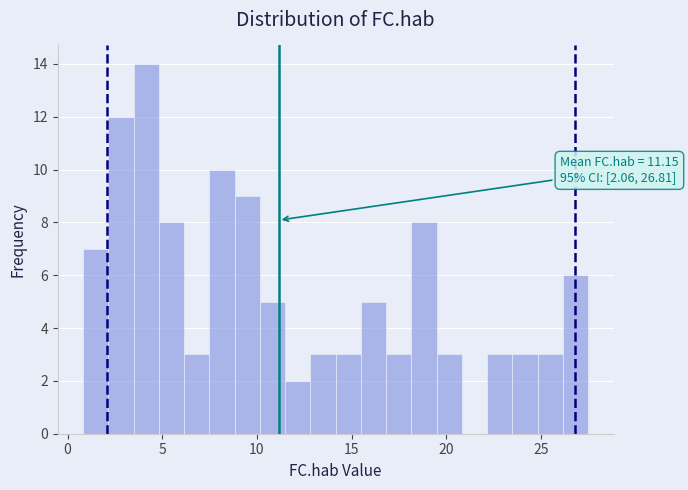

Read against the x-axis, roughly where is the centre of the tallest bar?

4.0